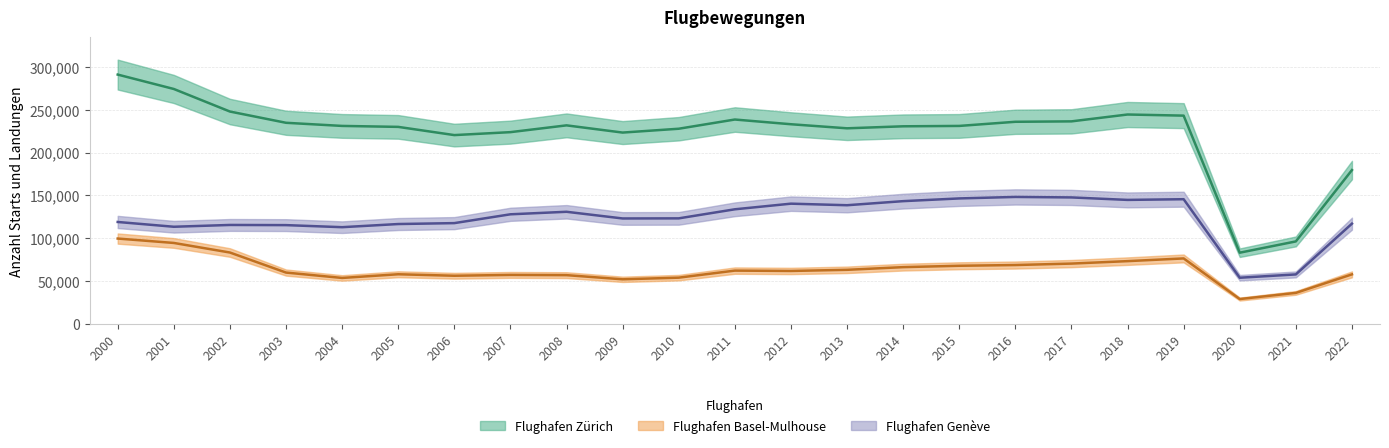

Reading left to right, extract all data points from this chart.

Flughafen Zürich: 2000=291044	2001=274234	2002=247897	2003=234759	2004=231100	2005=229982	2006=220391	2007=223830	2008=231754	2009=223333	2010=227815	2011=238569	2012=233064	2013=228314	2014=230652	2015=231095	2016=235931	2017=236418	2018=244430	2019=243115	2020=83081	2021=96253	2022=179556
Flughafen Basel-Mulhouse: 2000=99590	2001=94458	2002=83284	2003=59878	2004=53606	2005=57901	2006=56168	2007=57141	2008=56868	2009=52013	2010=53933	2011=62169	2012=61754	2013=63094	2014=66218	2015=67814	2016=68672	2017=70368	2018=73225	2019=76388	2020=28947	2021=36150	2022=57777
Flughafen Genève: 2000=118950	2001=113369	2002=115471	2003=115276	2004=112866	2005=116545	2006=117615	2007=127909	2008=130852	2009=123050	2010=123173	2011=133755	2012=140329	2013=138503	2014=143265	2015=146440	2016=148185	2017=147615	2018=144721	2019=145527	2020=53854	2021=57711	2022=116994